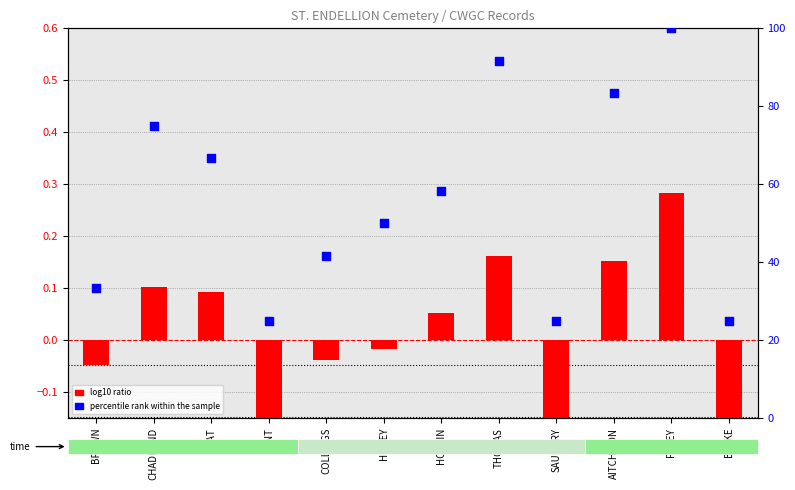

Which series reaches the minimum Y coordinate?

log10 ratio